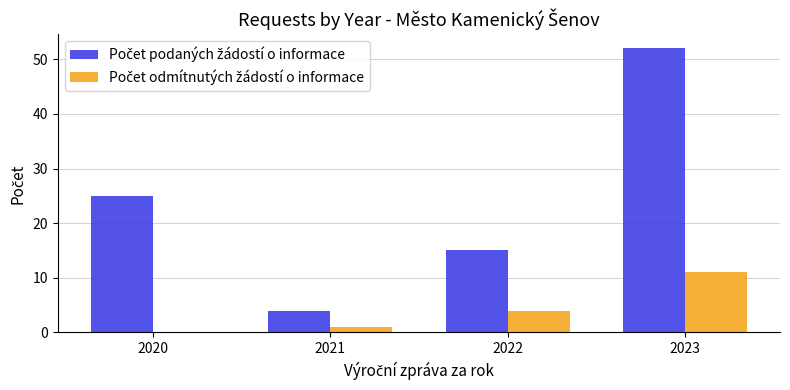

How many categories are shown in the chart?

4